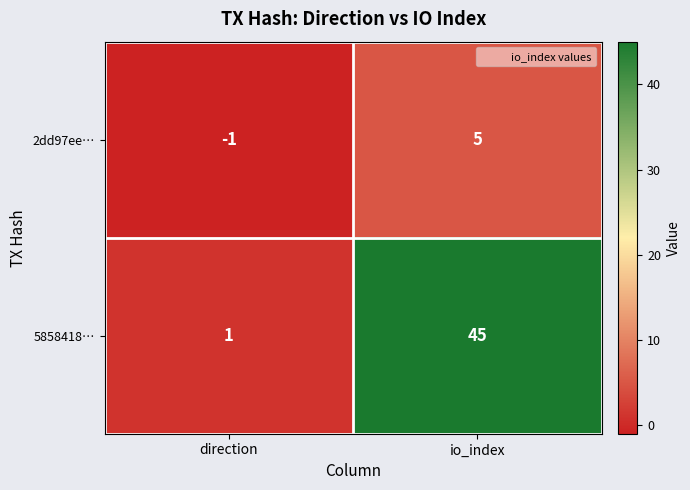

List the series in order of their overall mean, lowest first.

2dd97ee…, 5858418…